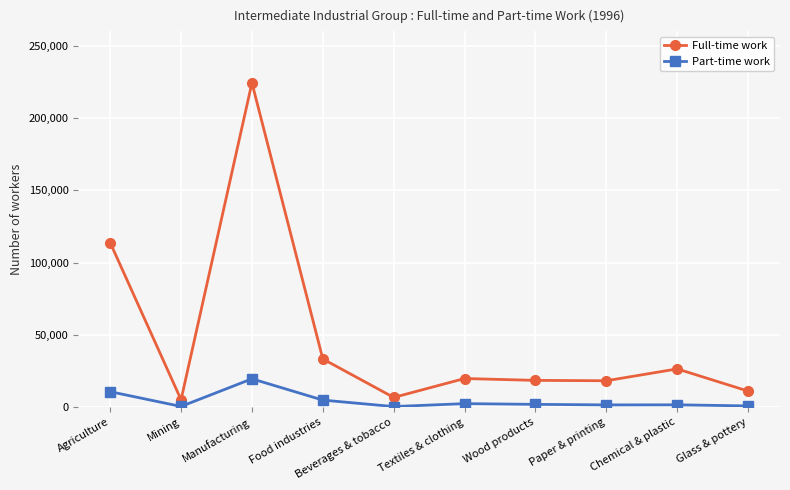

Rank the series by their maximum value, from lowest to highest.

Part-time work, Full-time work